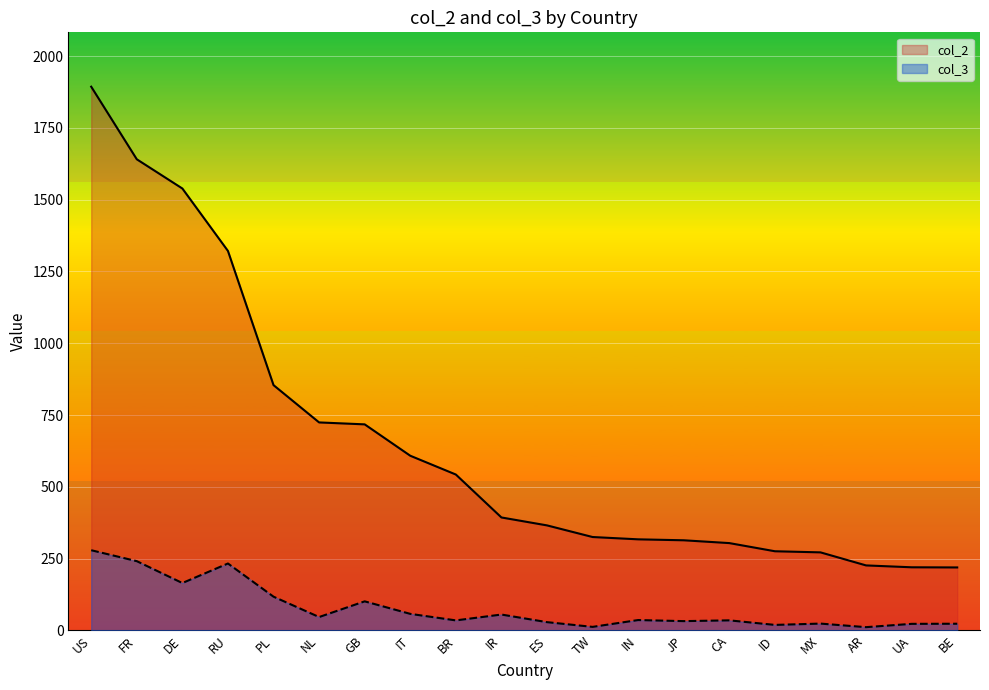

Does the chart display data point markers on the line(s)?

No